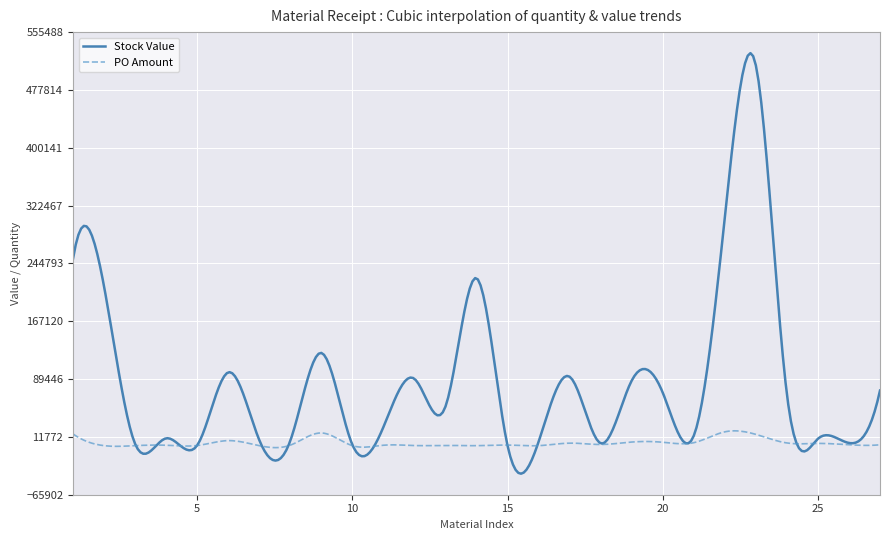

Which series has the largest total across all categories?

Stock Value